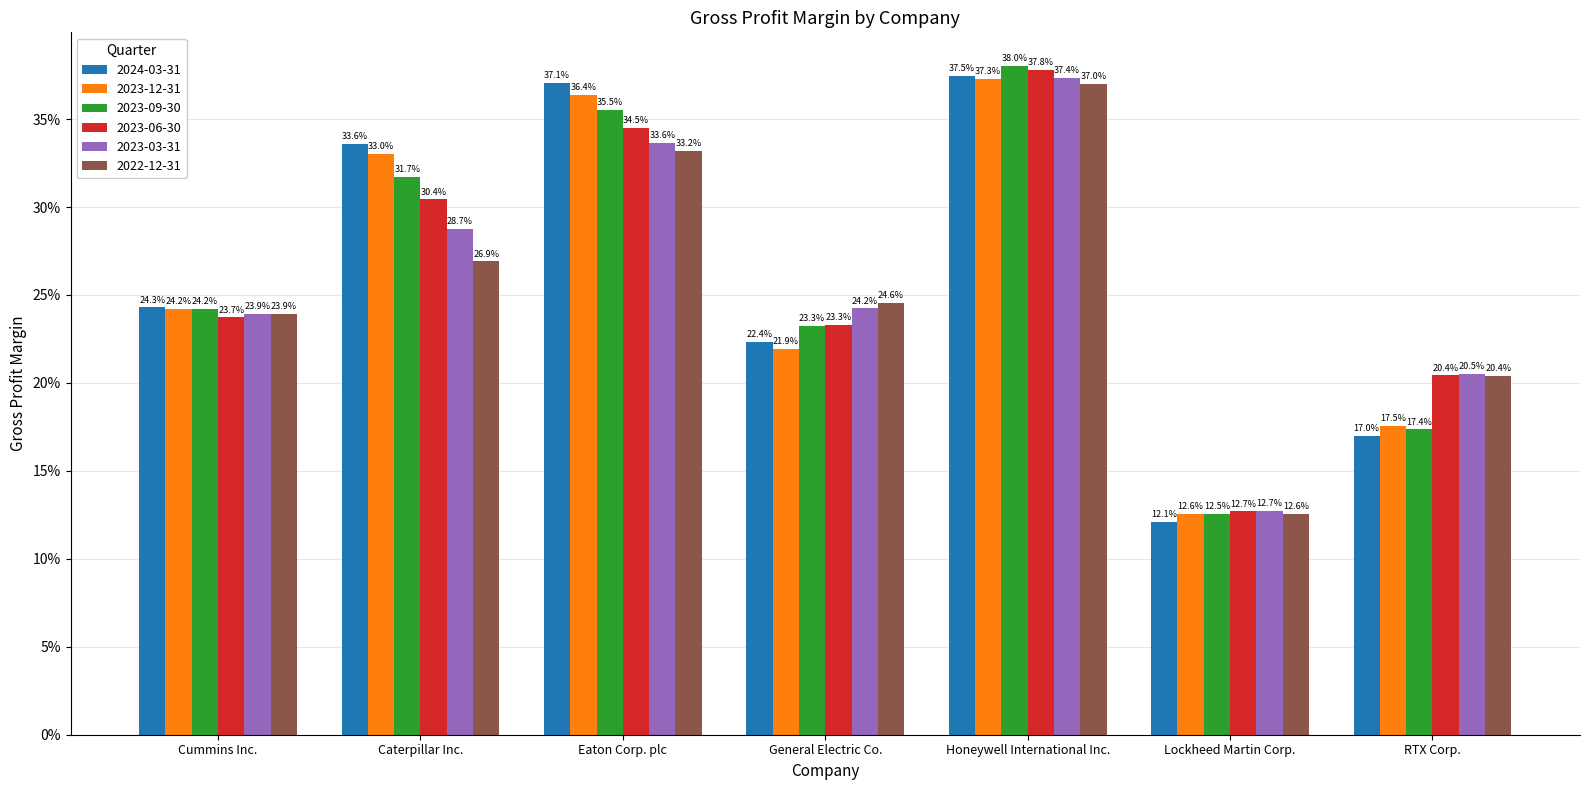

Rank the series by their maximum value, from lowest to highest.

2022-12-31, 2023-12-31, 2023-03-31, 2024-03-31, 2023-06-30, 2023-09-30